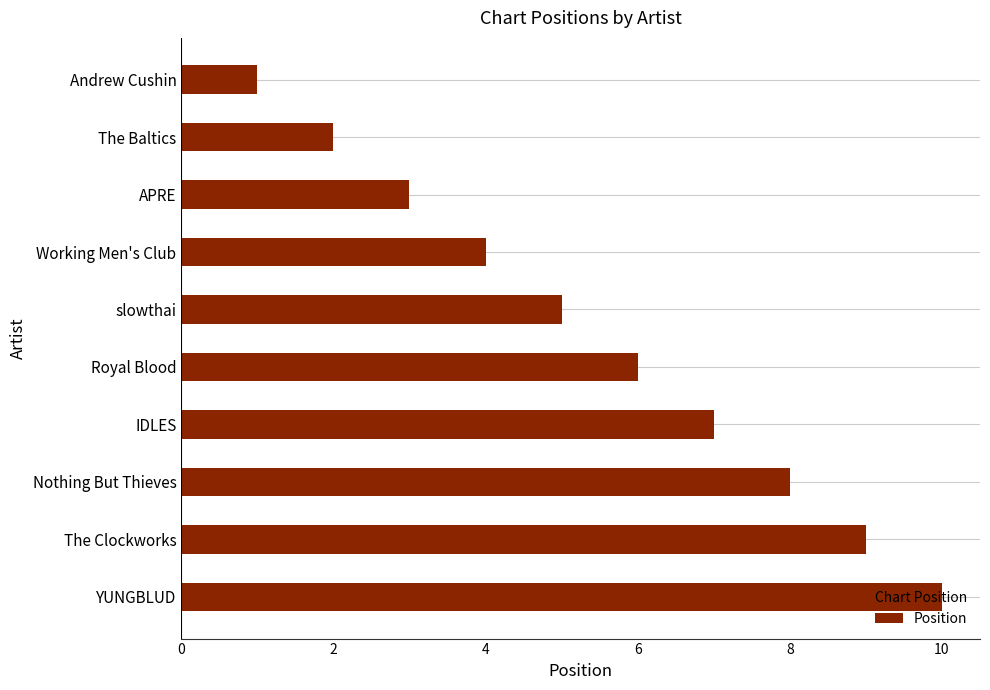

List the labels in order of value, smallest first.

Andrew Cushin, The Baltics, APRE, Working Men's Club, slowthai, Royal Blood, IDLES, Nothing But Thieves, The Clockworks, YUNGBLUD